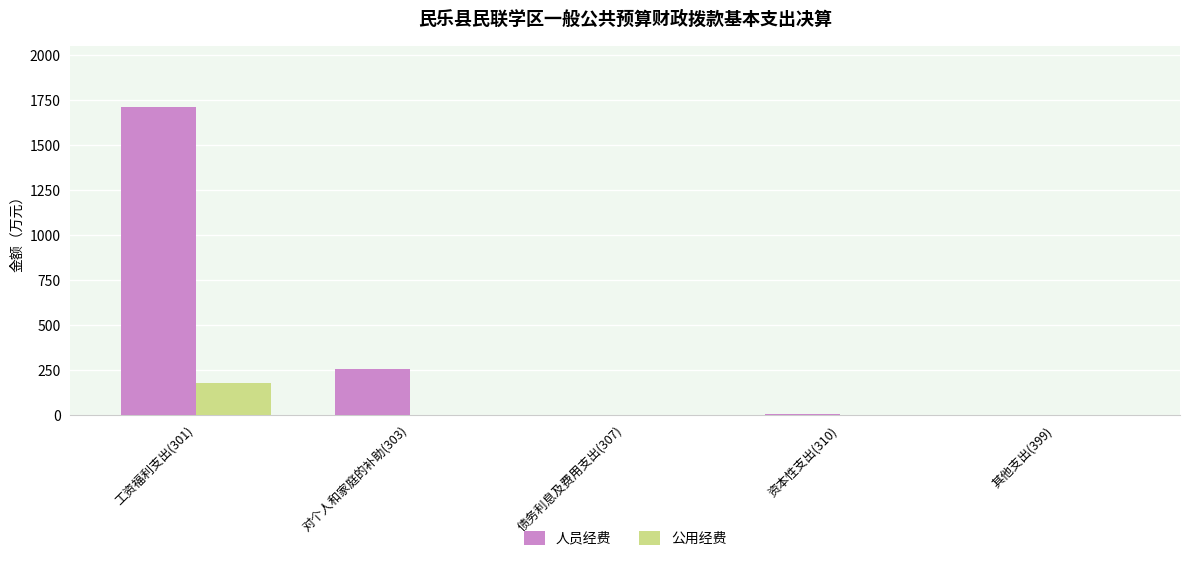

What are all the series names shown in the legend?

人员经费, 公用经费